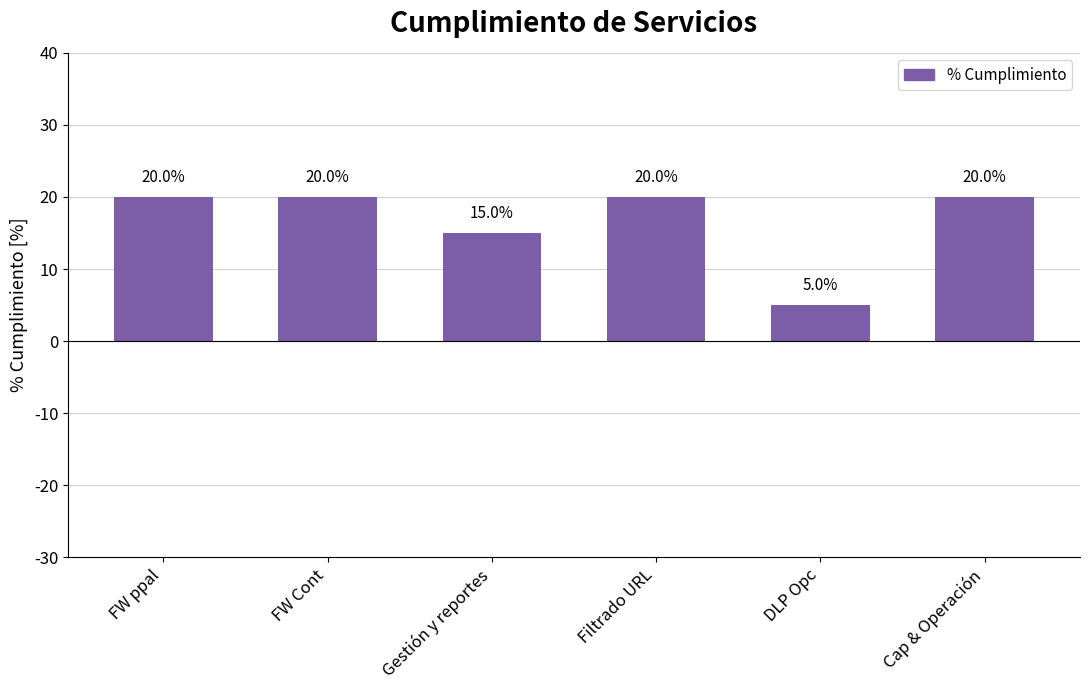

What is the greatest value displayed?

20